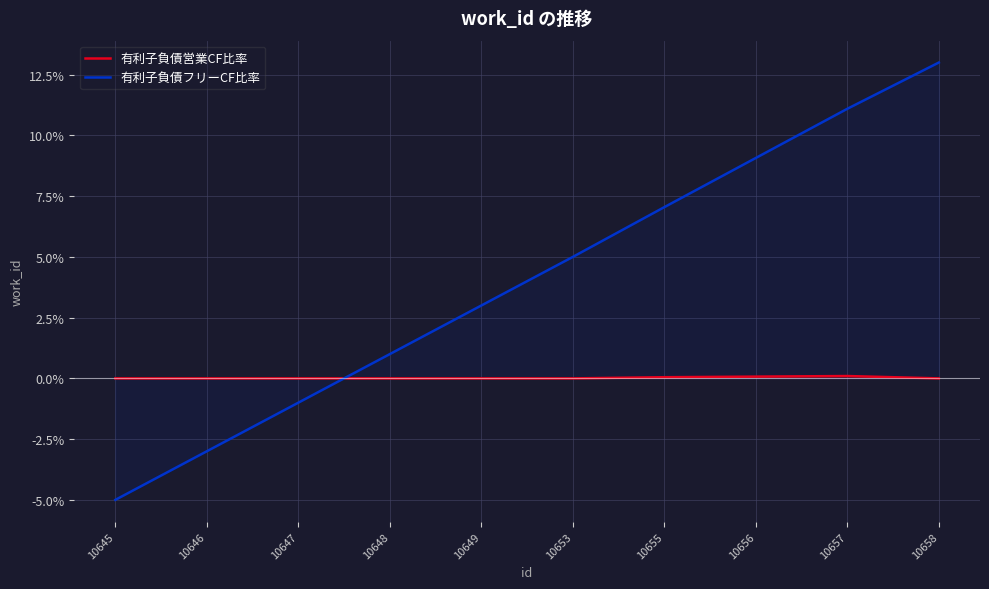

Count the 有利子負債営業CF比率 values in the range 0 to 1.

10